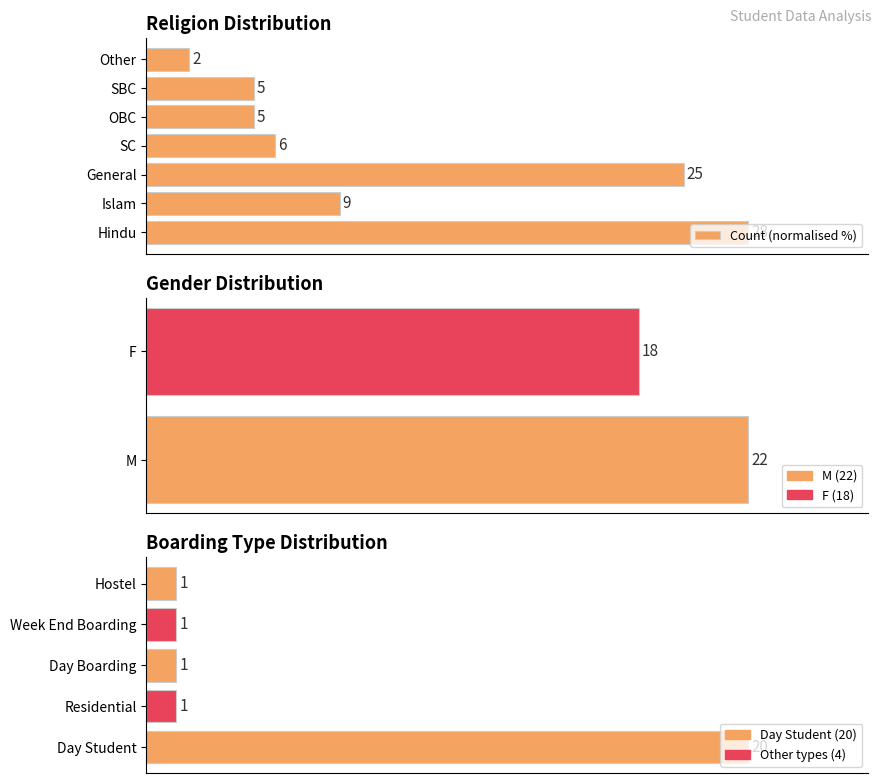

Are the bars horizontal?

Yes